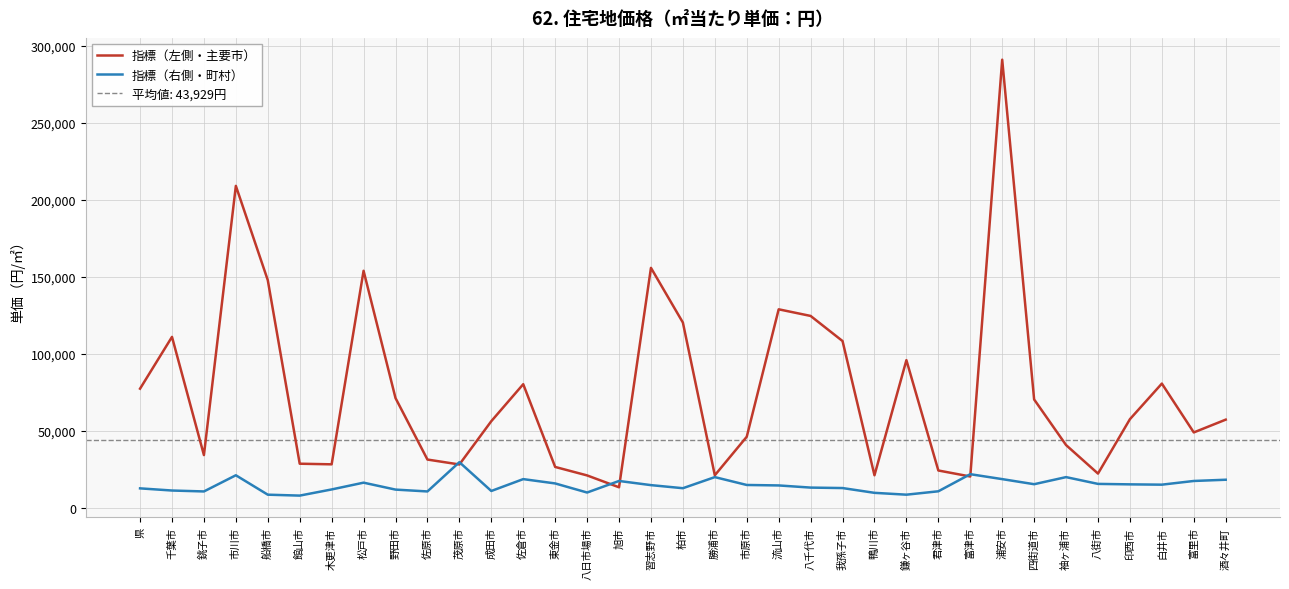

How many interior local peaks does the 指標（左側・主要市） series have?

9